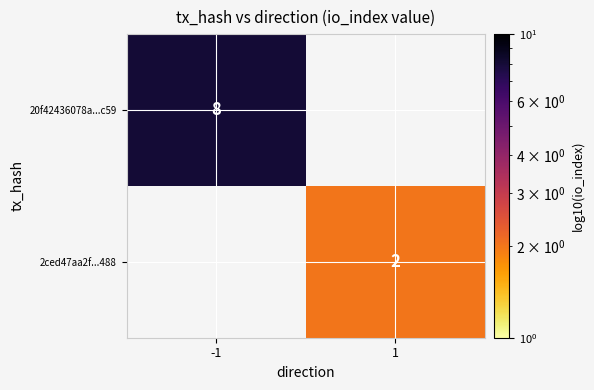

Is it true that 2ced47aa2f...488 equals 2 at 1?

True